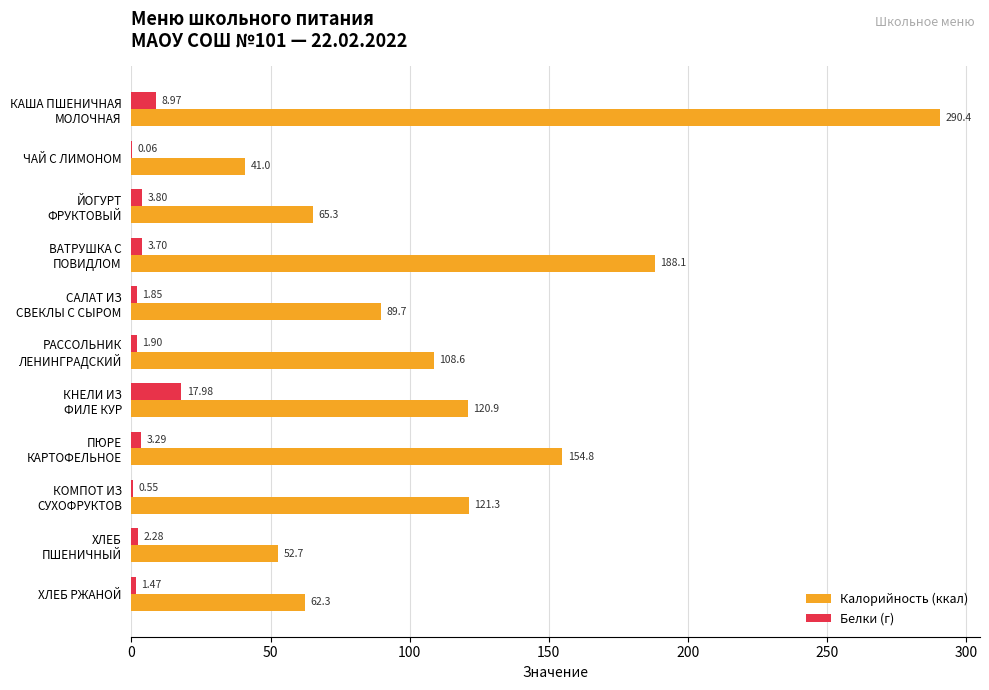

Which series has the largest total across all categories?

Калорийность (ккал)